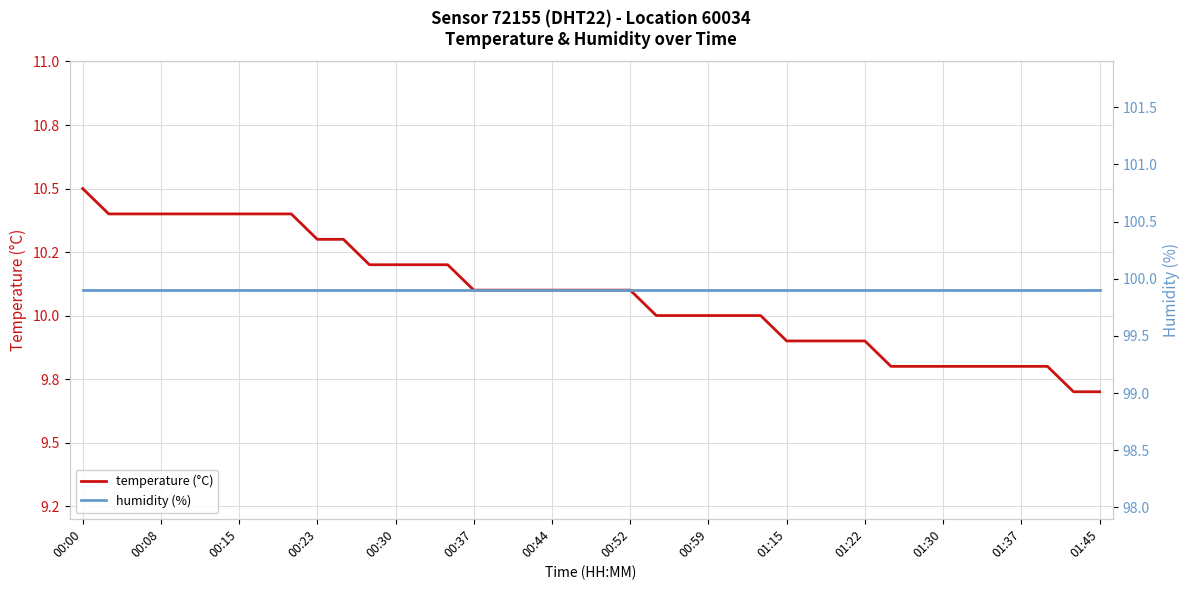

At how many categories does at least one series exceed 14?

40